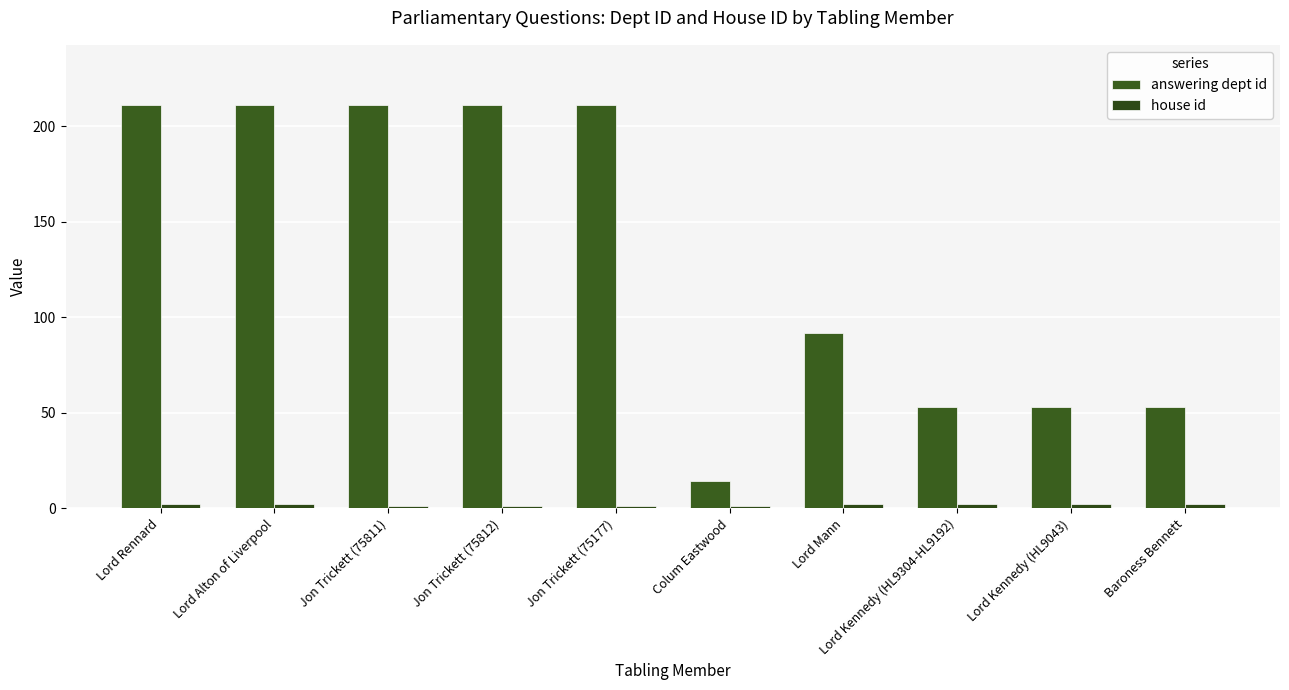

Count the house id values in the range 1 to 2.

10